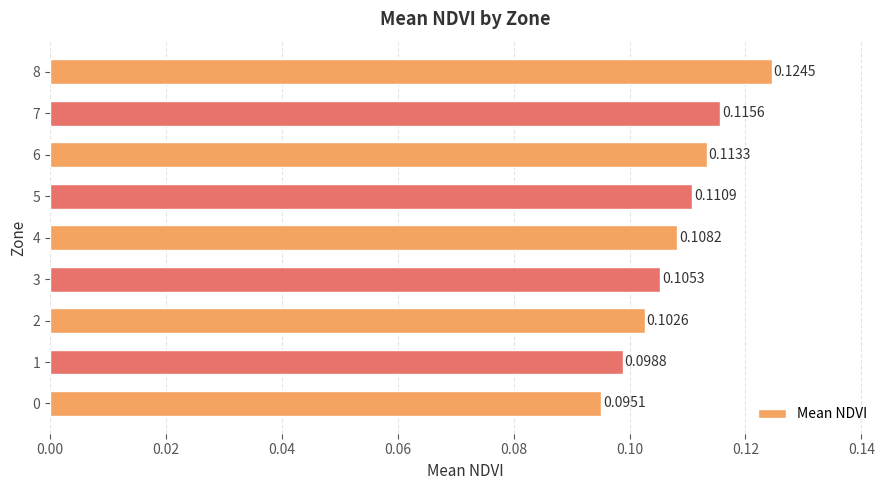

What is the sum of all values?

1.0